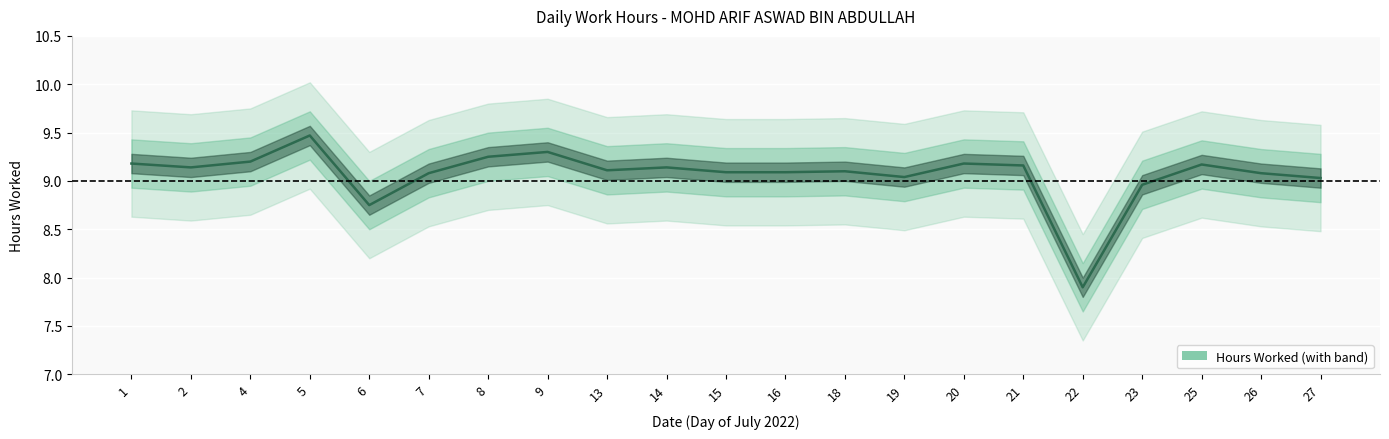

The chart shows a value of 4.7 at 9. True or false?

False